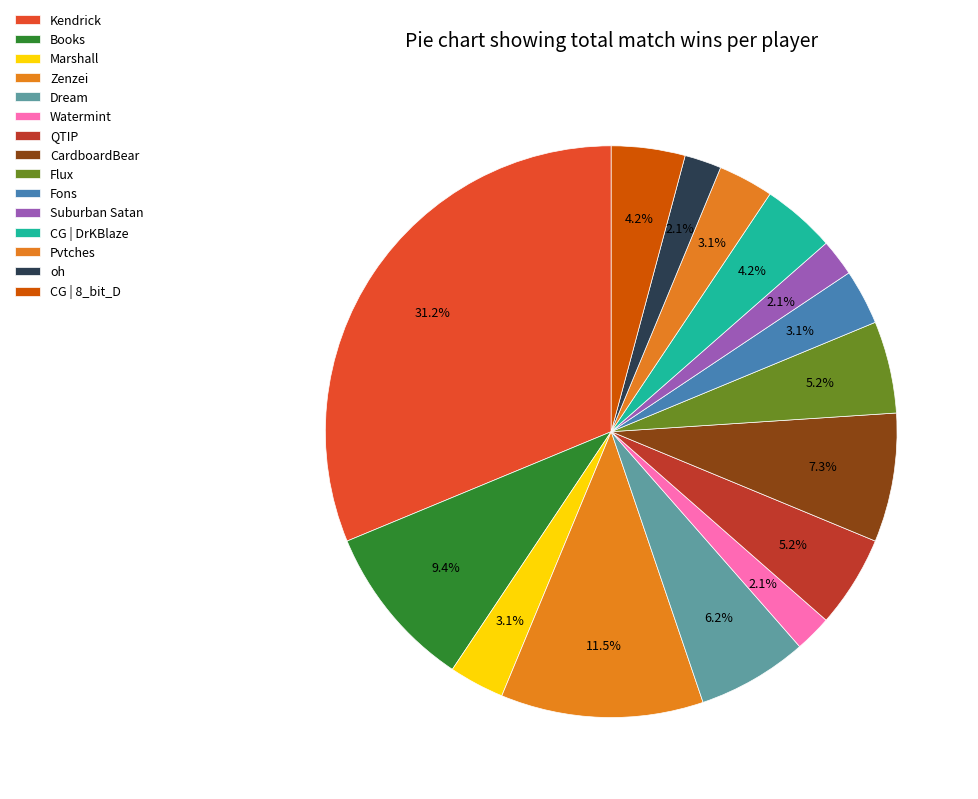

Do Watermint and Flux together represent more than half of the pie?

No